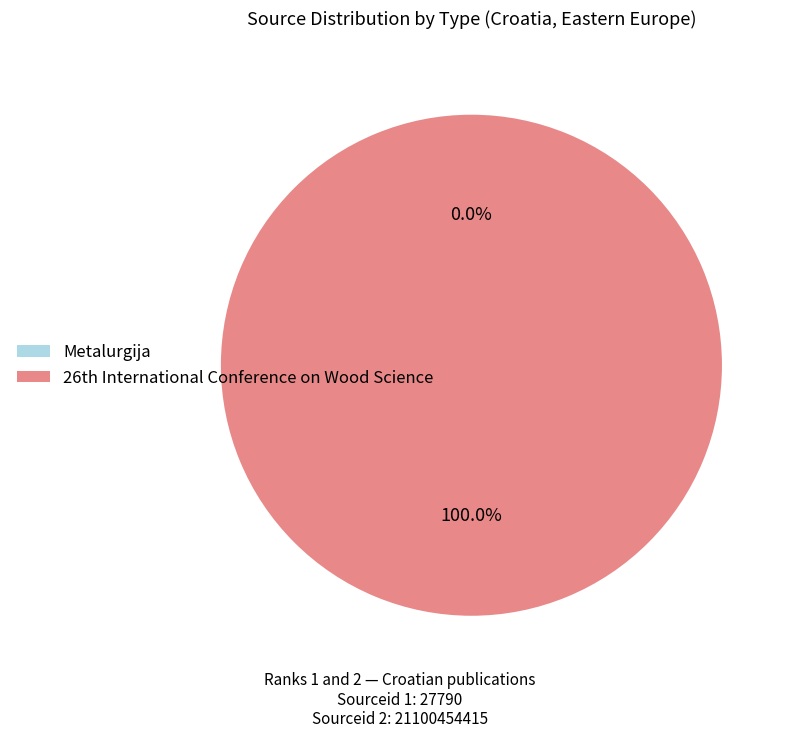

Which category accounts for the majority?

26th International Conference on Wood Science